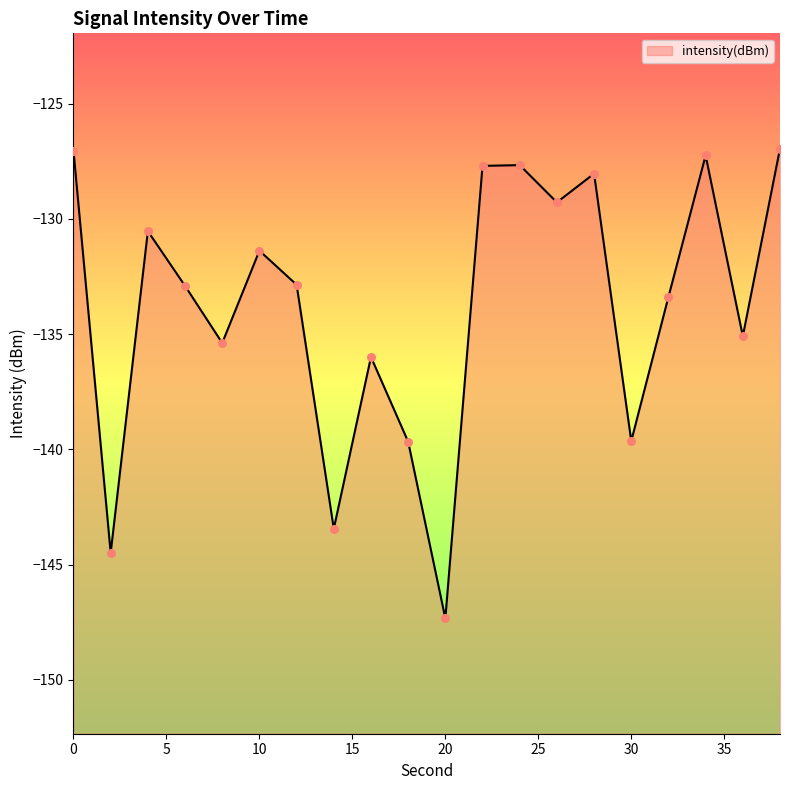

What is the change in value from 10 to 20?

-16.0